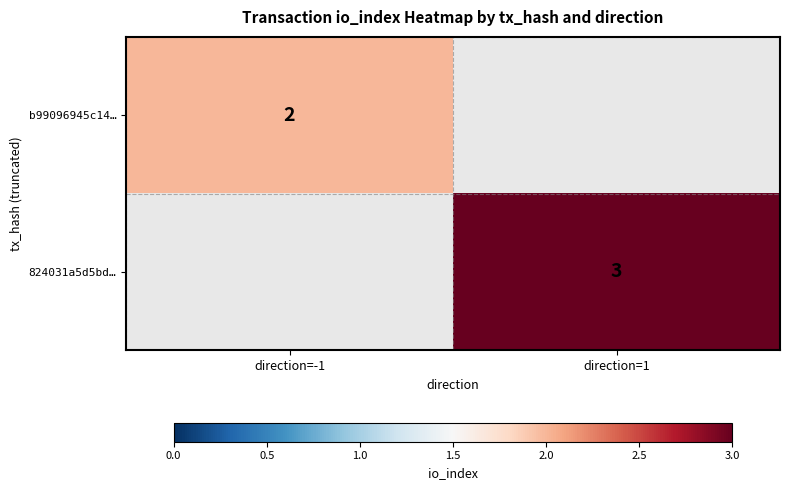

True or false: 824031a5d5bd… has a value of 3 at direction=1.

True